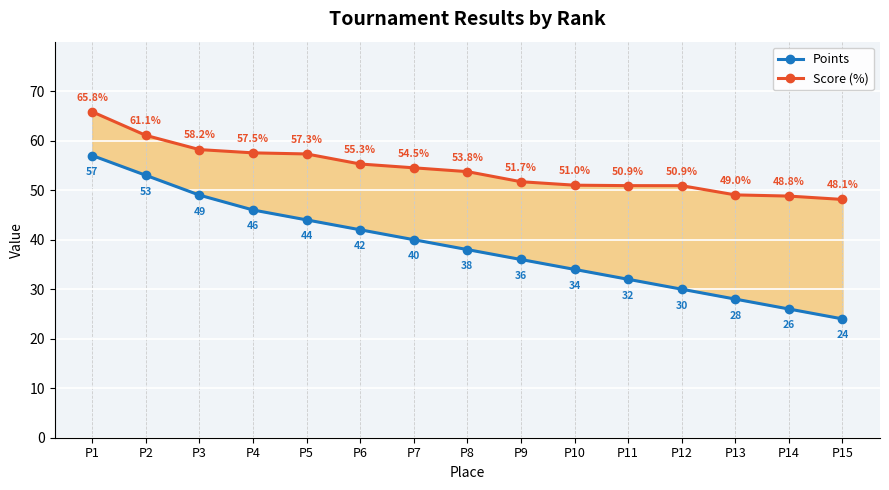

What is the average value of the Points series?

38.6